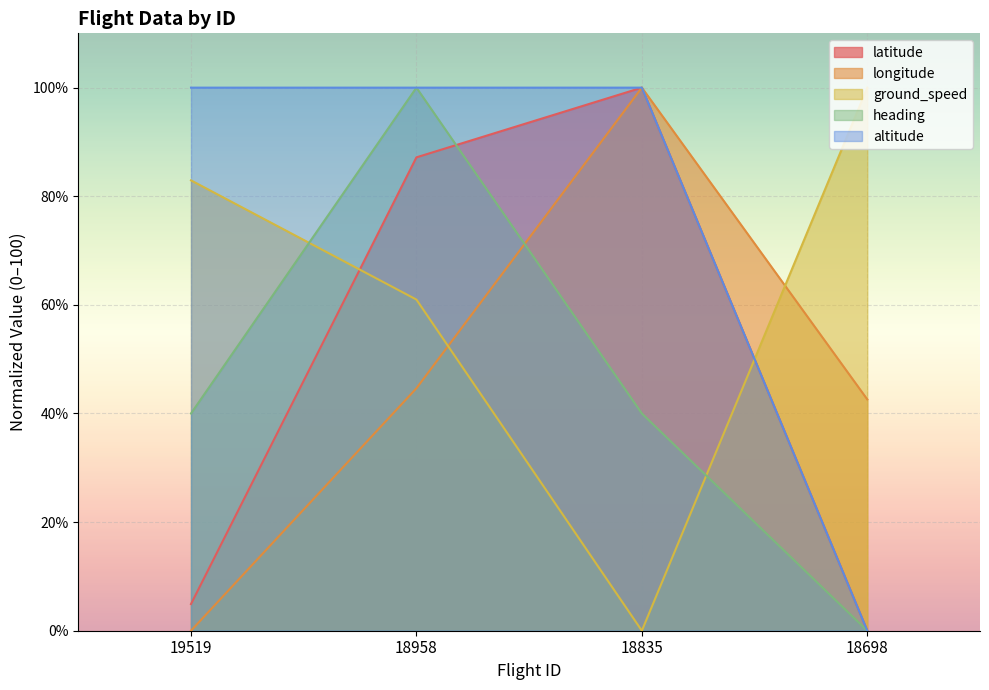

In ground_speed, how many points are lower than both neighbors (excluding endpoints)?

1